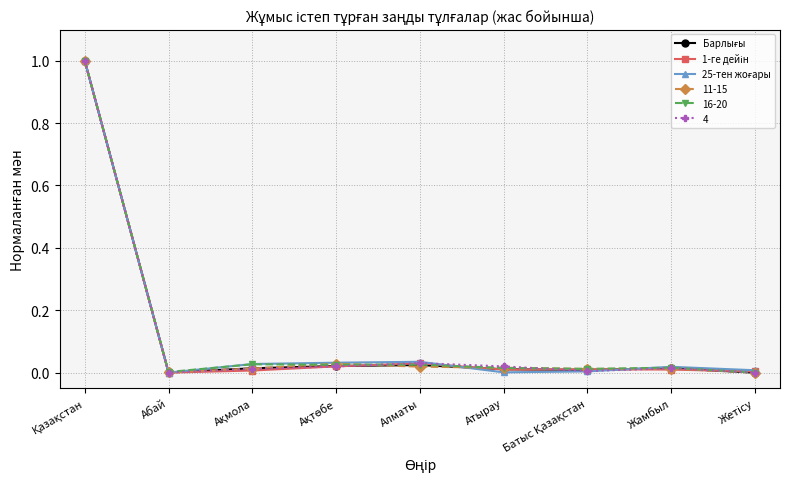

Where is the first local minimum for 16-20?

Абай